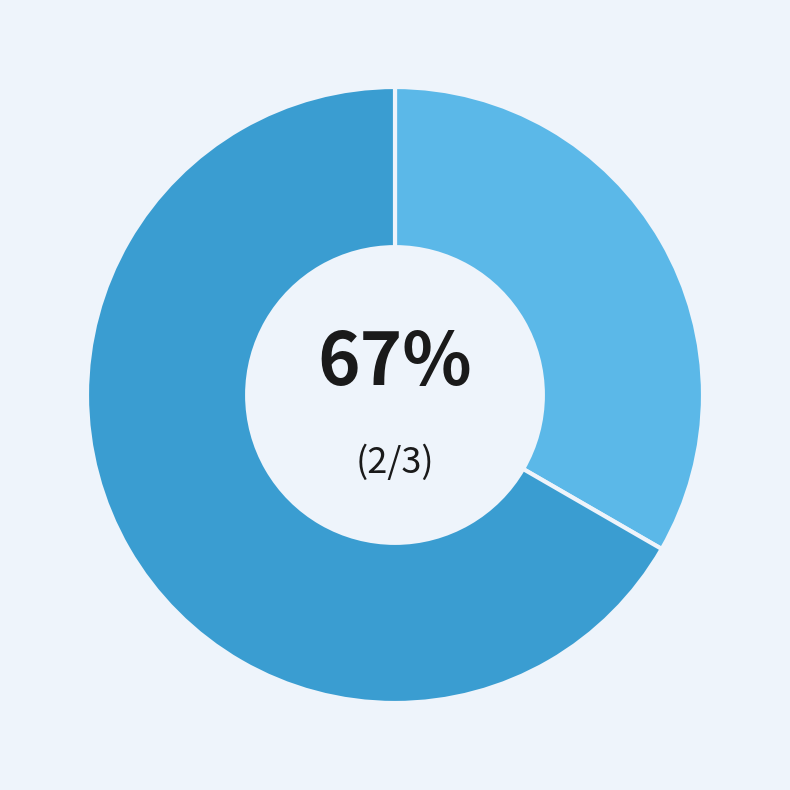

To the nearest percent, what is the difference between the Чоловіча and Жіноча slice percentages?

33%